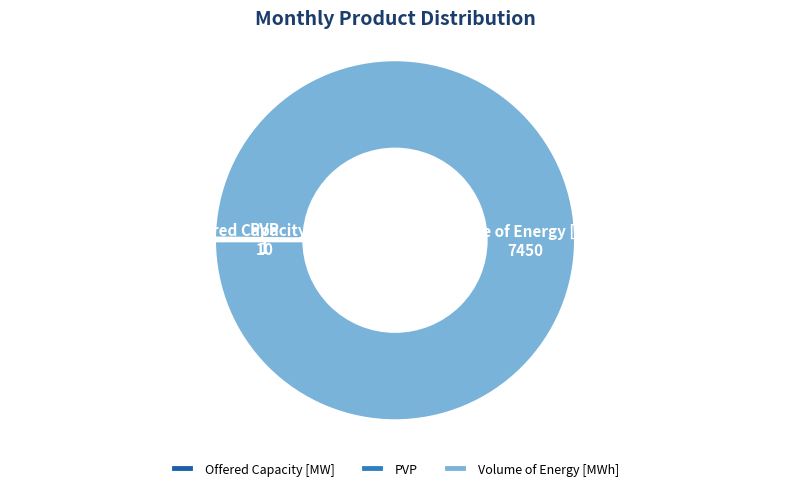

Does Volume of Energy [MWh] account for over 50% of the chart?

Yes